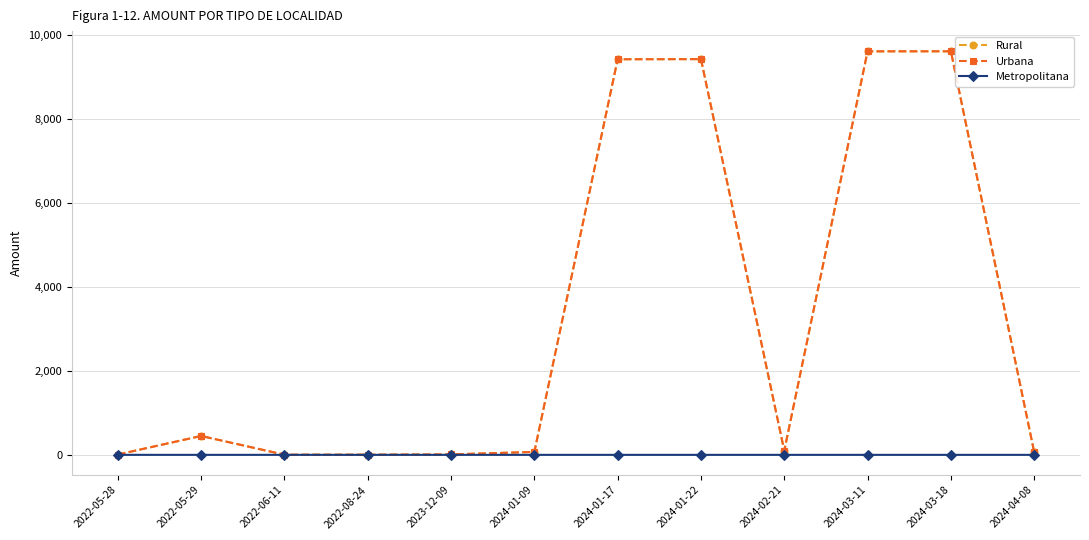

At how many categories does at least one series exceed 5392?

4